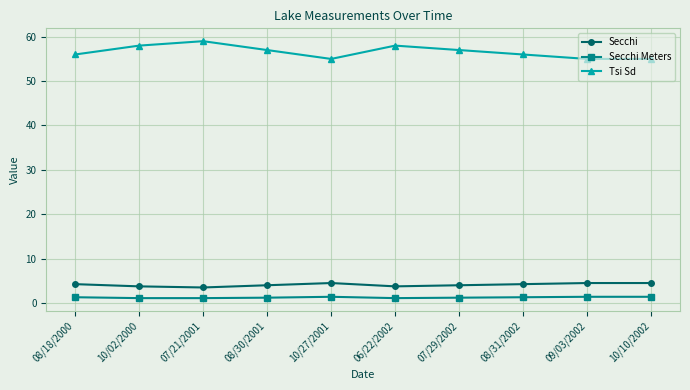

Rank the series at 07/29/2002 from lowest to highest value.

Secchi Meters, Secchi, Tsi Sd